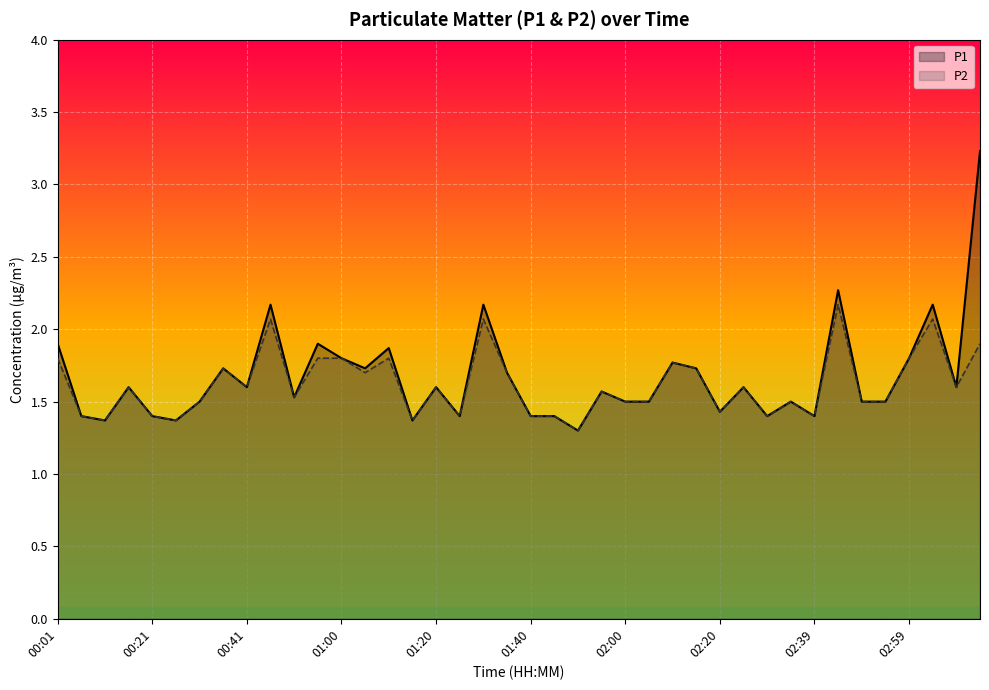

Does the chart display data point markers on the line(s)?

No